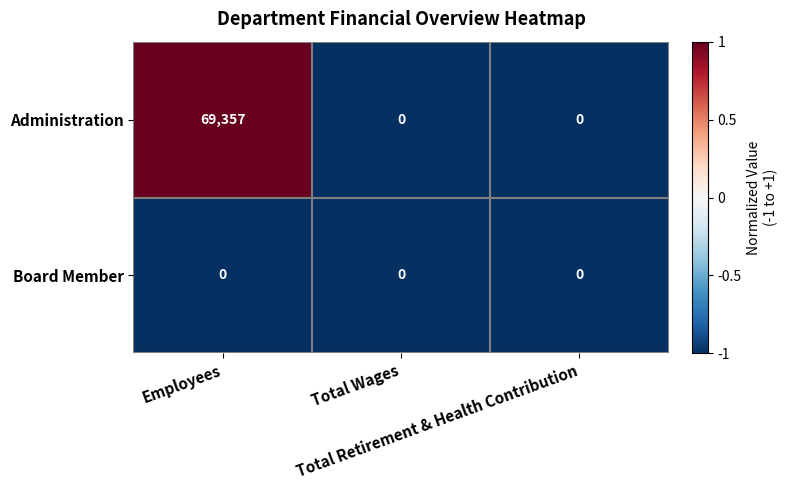

How many Administration values are between 0 and 69357?

3